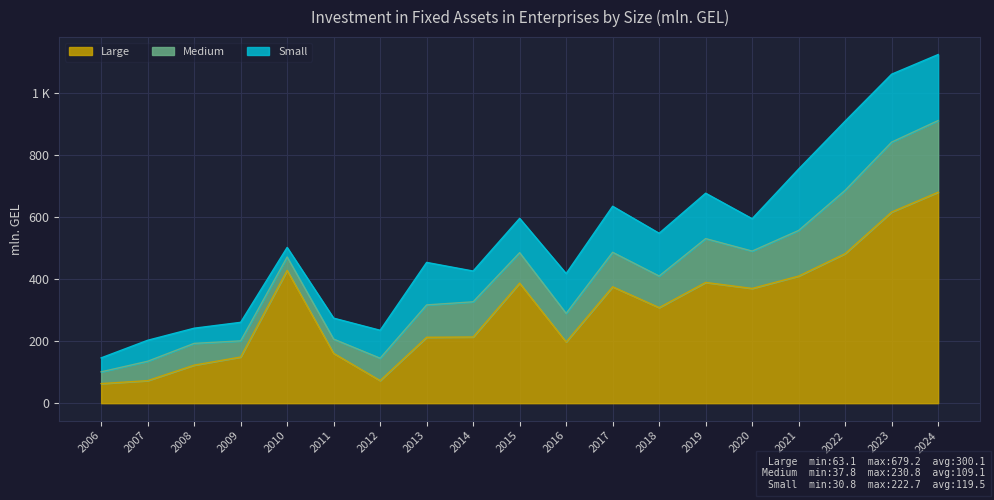

After their last crossing, which series has the higher values: Small or Medium?

Medium